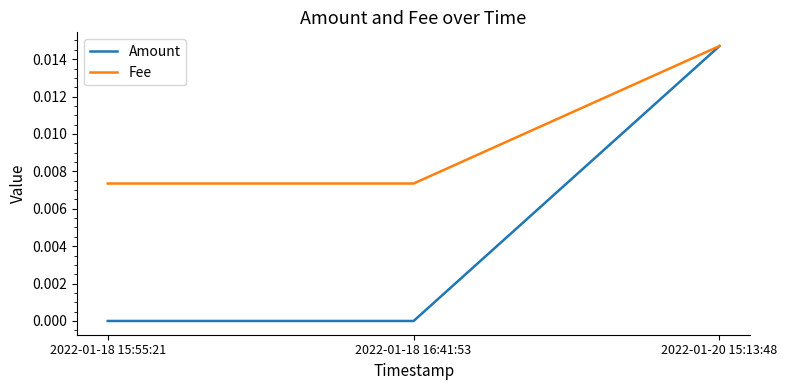

Which series has the largest total across all categories?

Fee